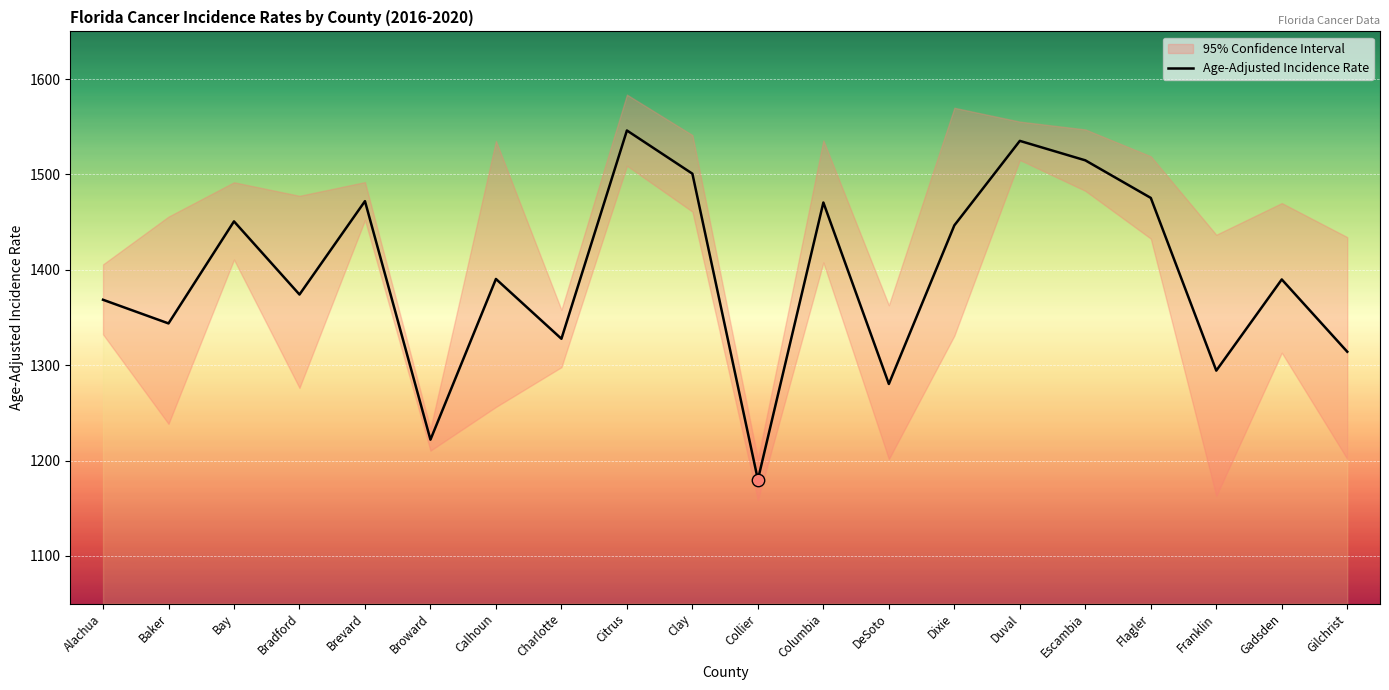

Approximately how many times larger is the value at DeSoto compared to Flagler?

0.9